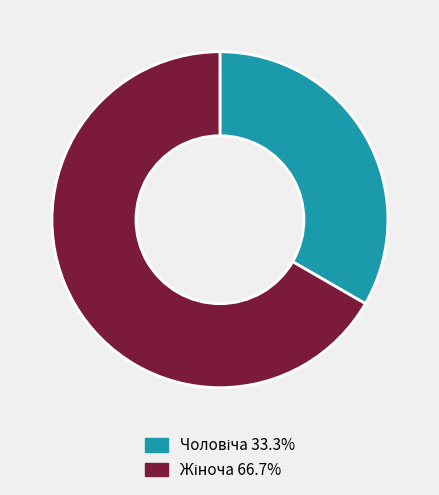

Is there a majority slice in this chart?

Yes